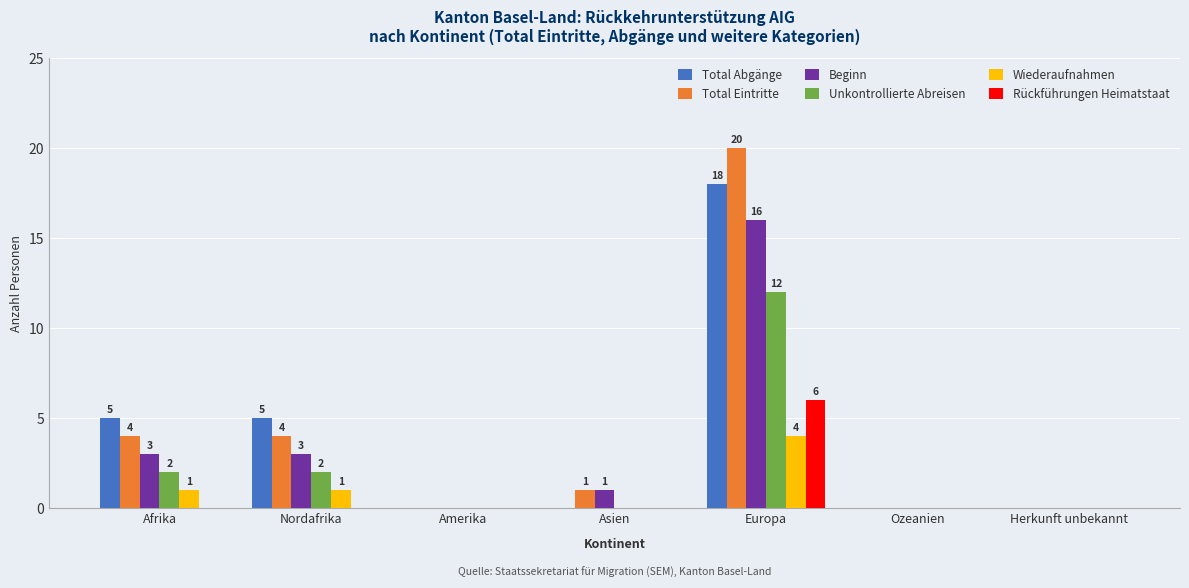

Reading right to left, transcribe all the data shown in this chart.

Total Abgänge: 0	0	18	0	0	5	5
Total Eintritte: 0	0	20	1	0	4	4
Beginn: 0	0	16	1	0	3	3
Unkontrollierte Abreisen: 0	0	12	0	0	2	2
Wiederaufnahmen: 0	0	4	0	0	1	1
Rückführungen Heimatstaat: 0	0	6	0	0	0	0